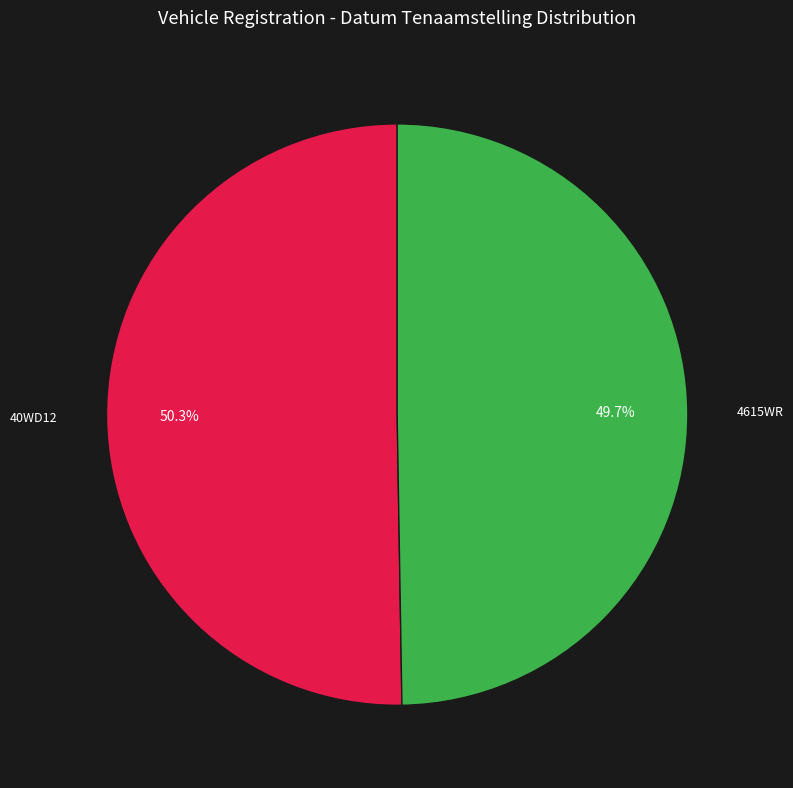

Count the number of slices in the pie.

2